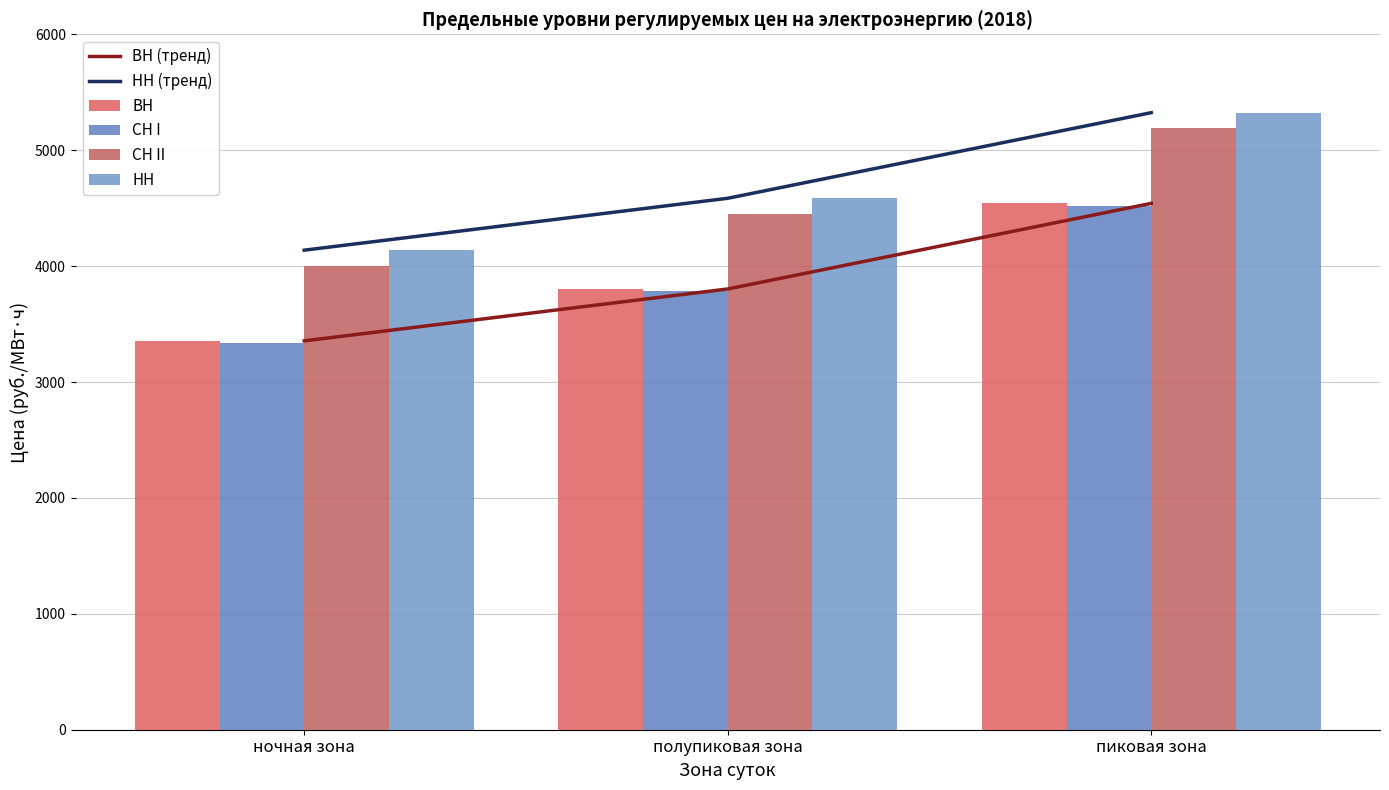

What position from the right is пиковая зона?

1